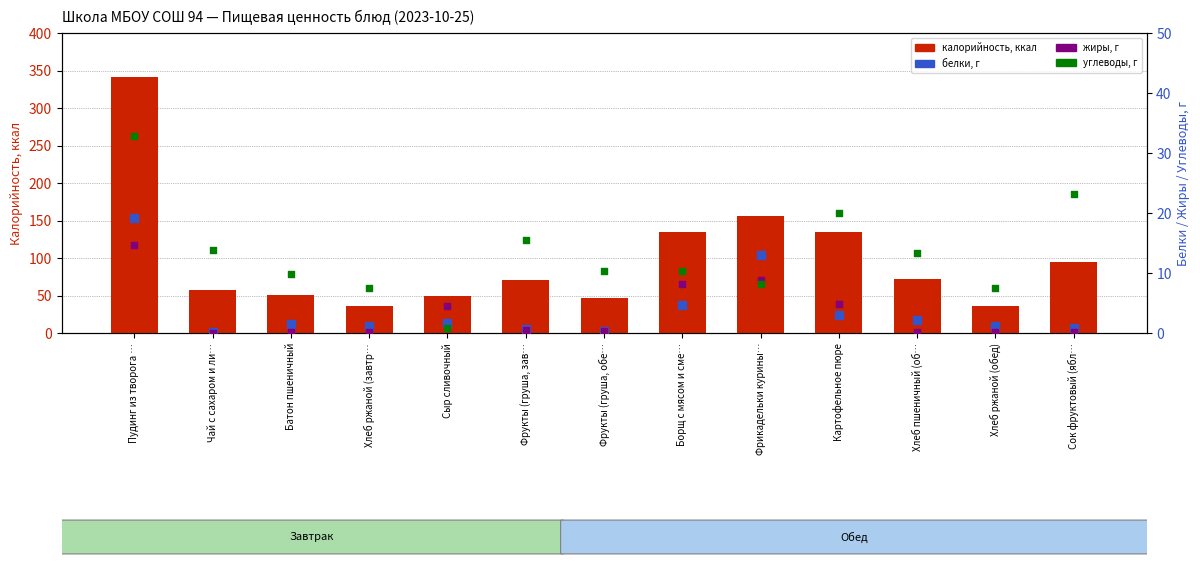

Is the value of жиры at Картофельное пюре greater than the value of углеводы at Батон пшеничный?

No